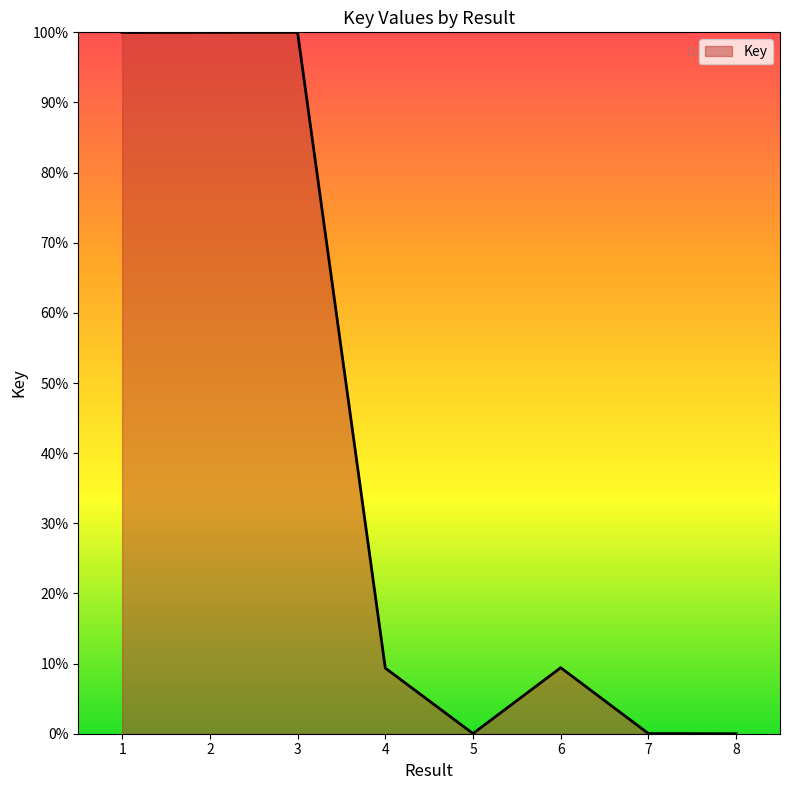

The value at 3 is 100.0. True or false?

True